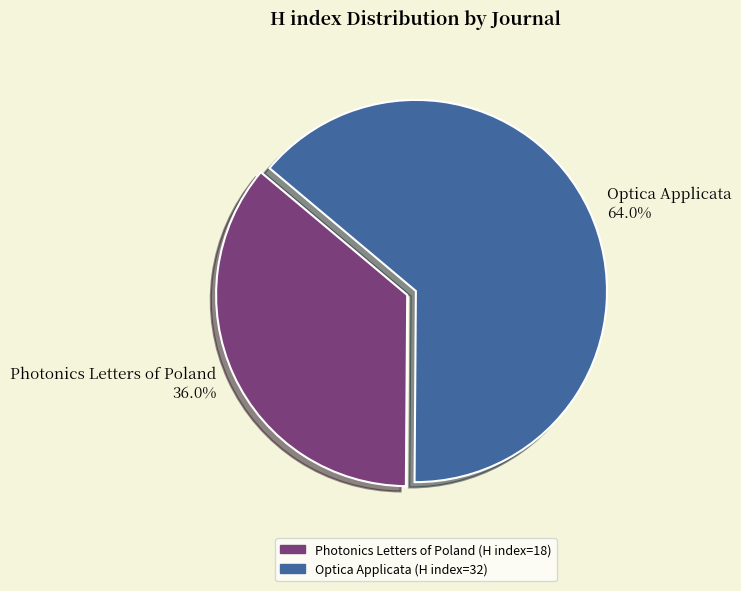

Is it true that Photonics Letters of Poland is 36% of the pie?

True